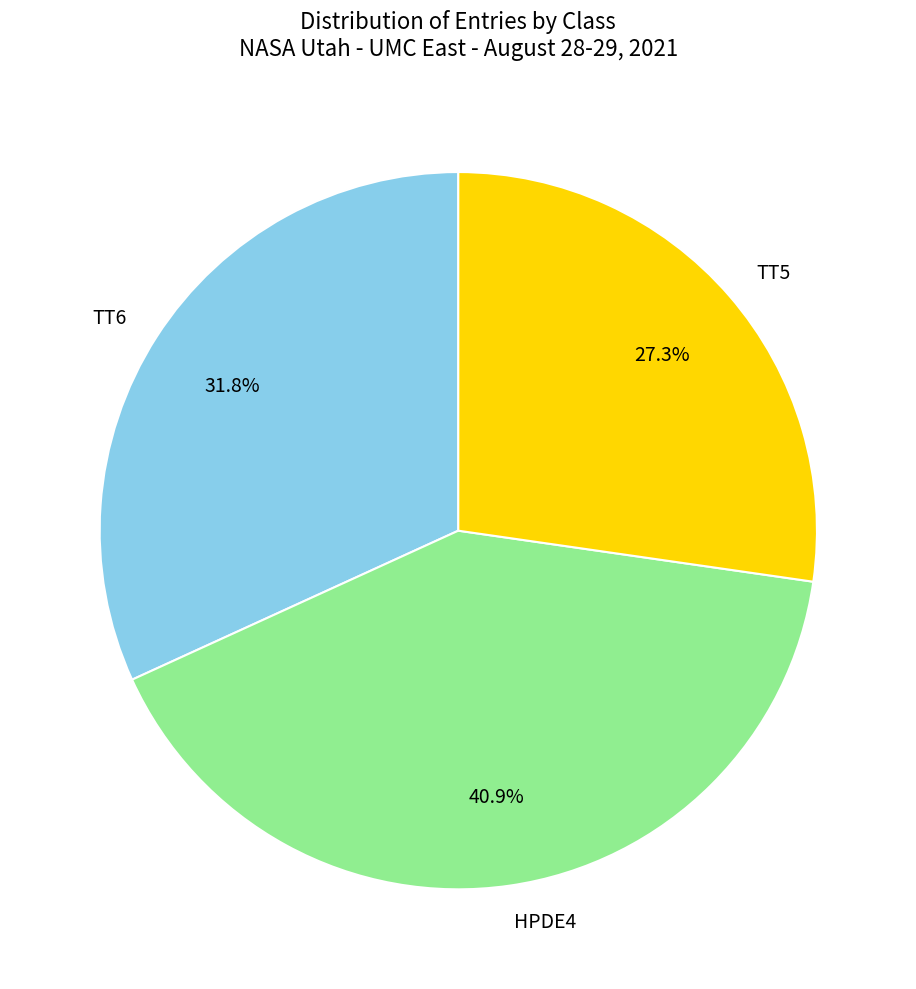

To the nearest percent, what percentage of the pie is TT5?

27%